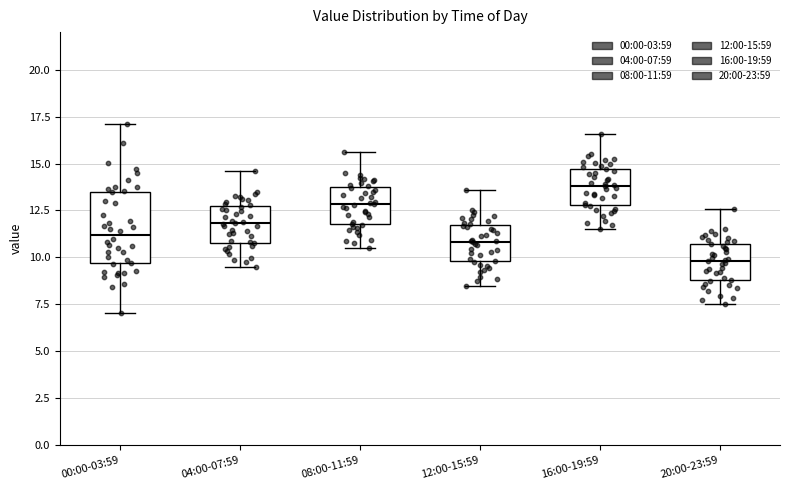

Which box has the lowest median line?

20:00-23:59